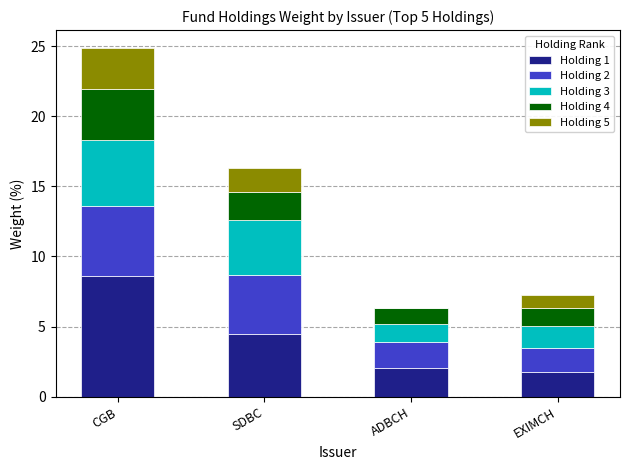

The value of Holding 1 at ADBCH is 3.6. True or false?

False